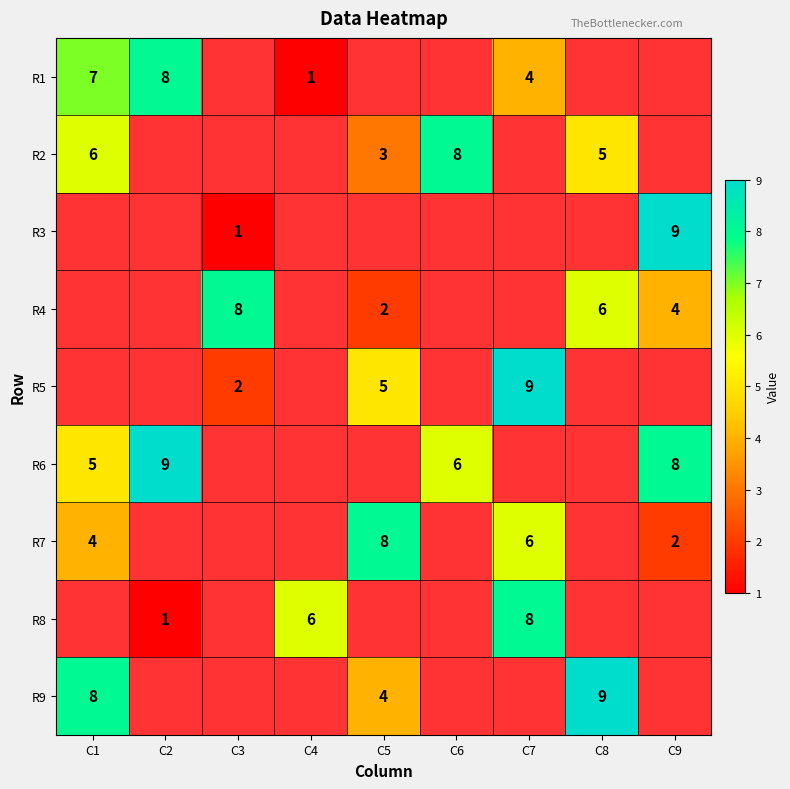

Which has a higher value, C3 or C7?

C7